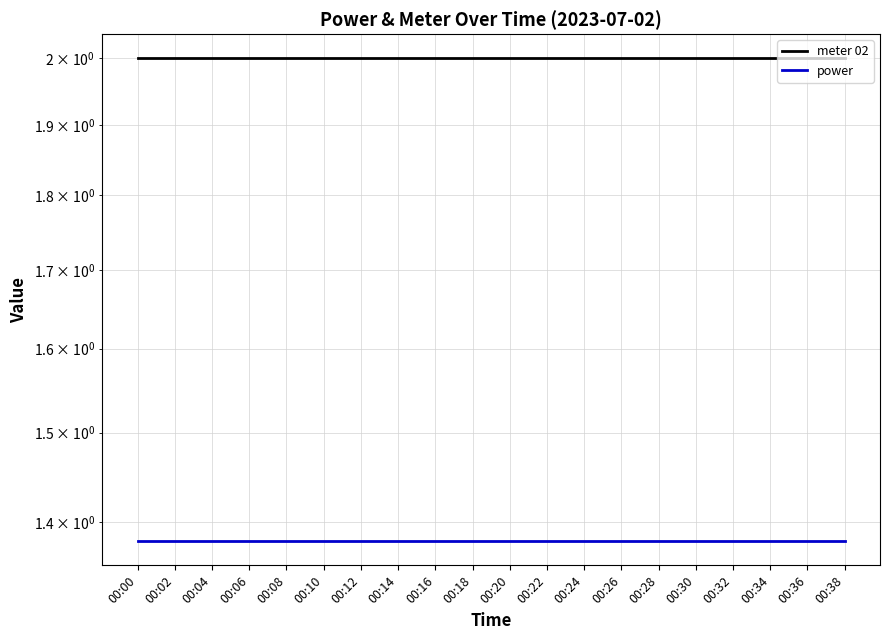

Which series has the widest spread of values?

meter 02